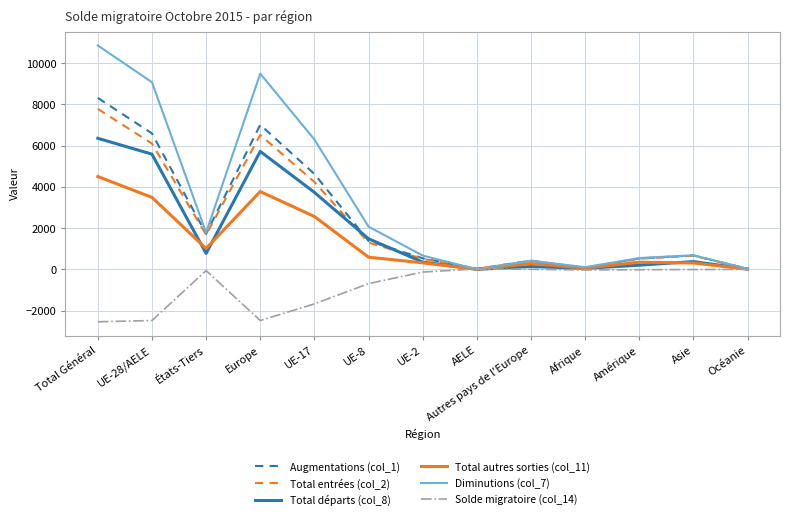

True or false: Total départs (col_8) has more than 0 interior local peaks.

True